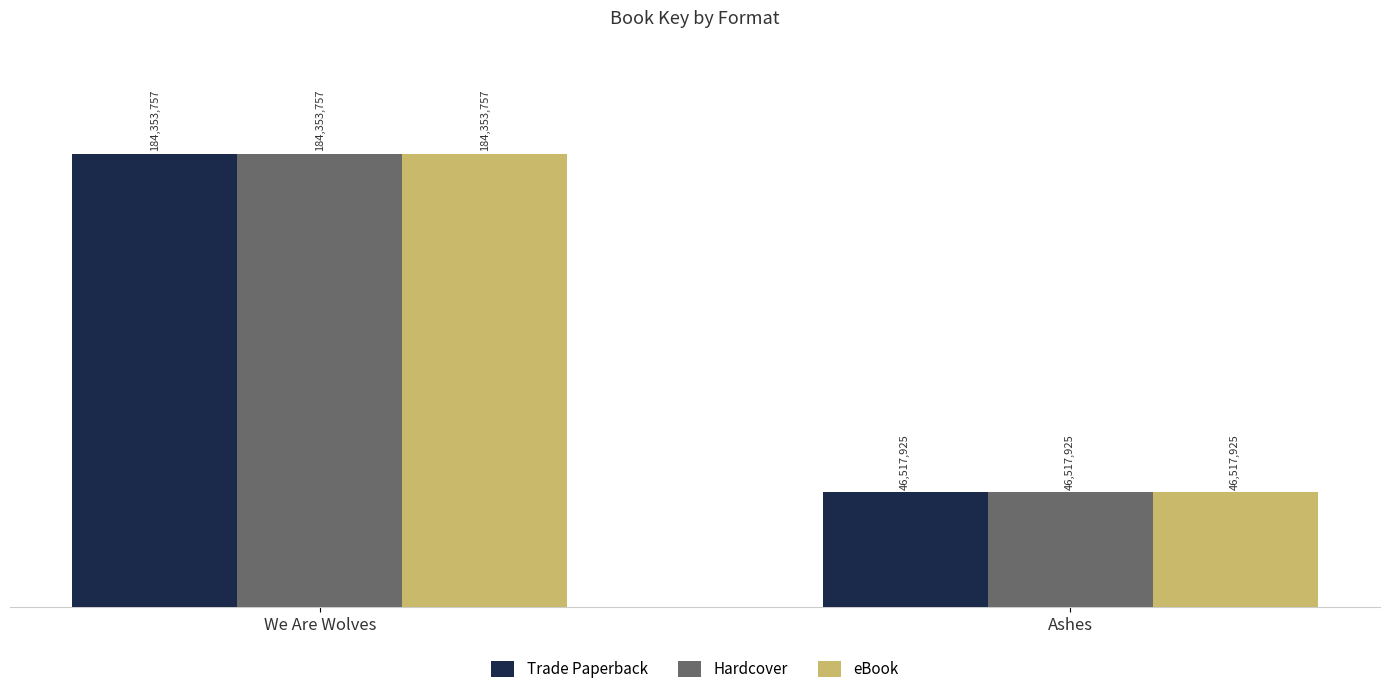

What are all the series names shown in the legend?

Trade Paperback, Hardcover, eBook